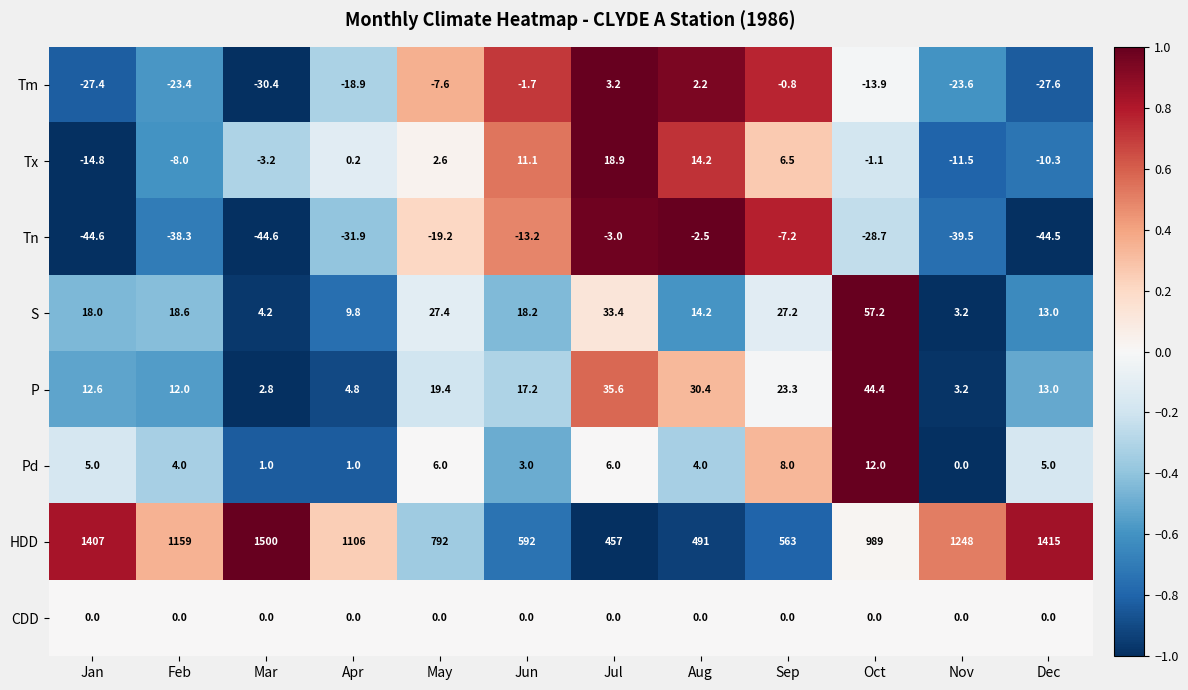

The P series shows 17.2 at Jun. True or false?

True